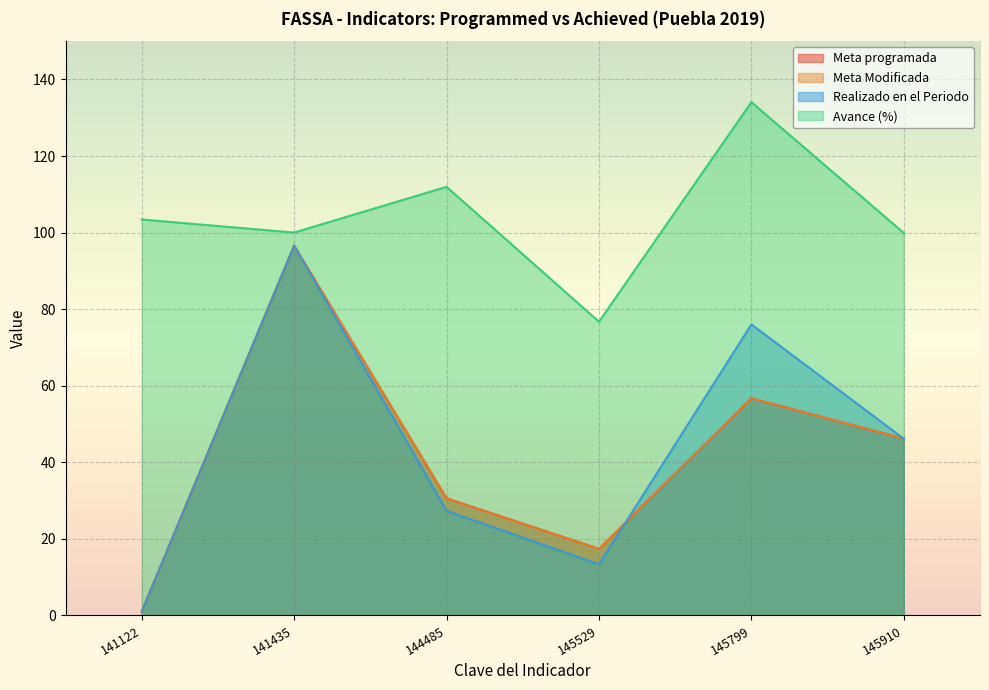

In Avance (%), how many points are higher than both neighbors (excluding endpoints)?

2